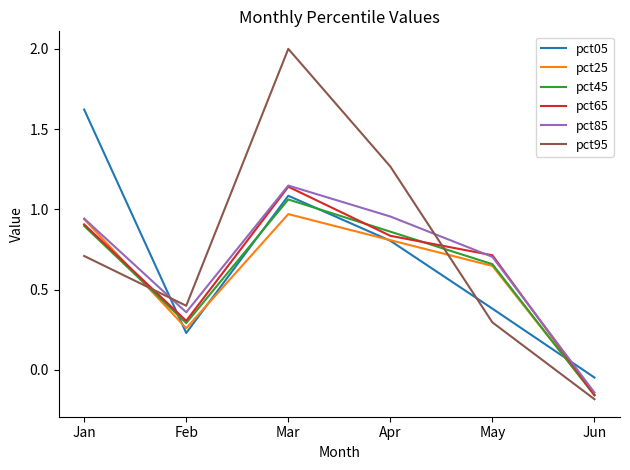

Does the chart display data point markers on the line(s)?

No